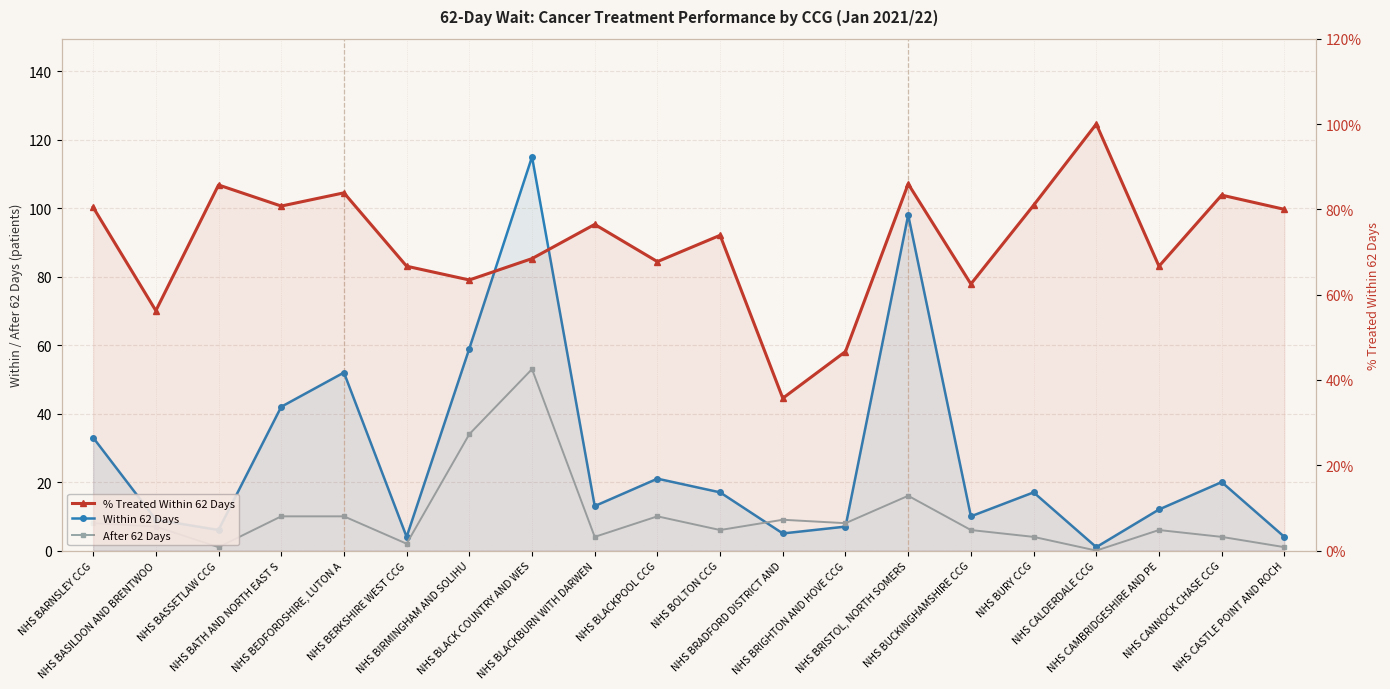

How many lines are shown in the chart?

3